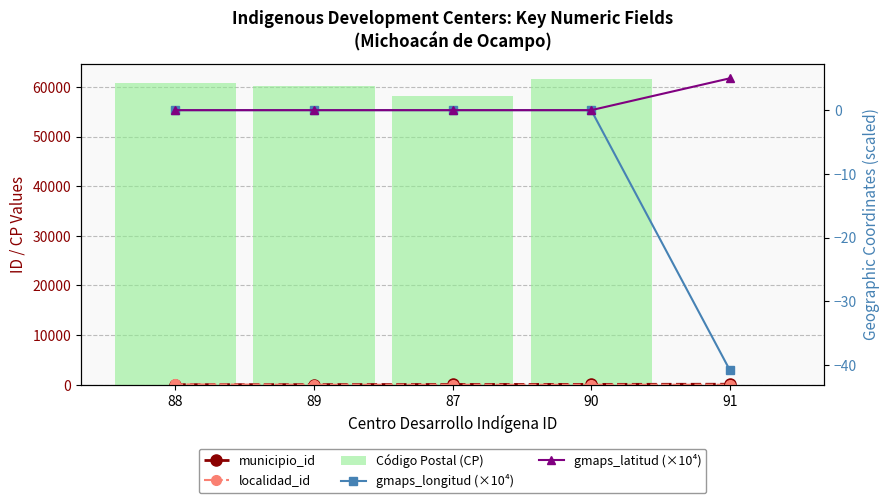

Rank the categories by municipio_id value from highest to lowest.

91, 90, 87, 89, 88